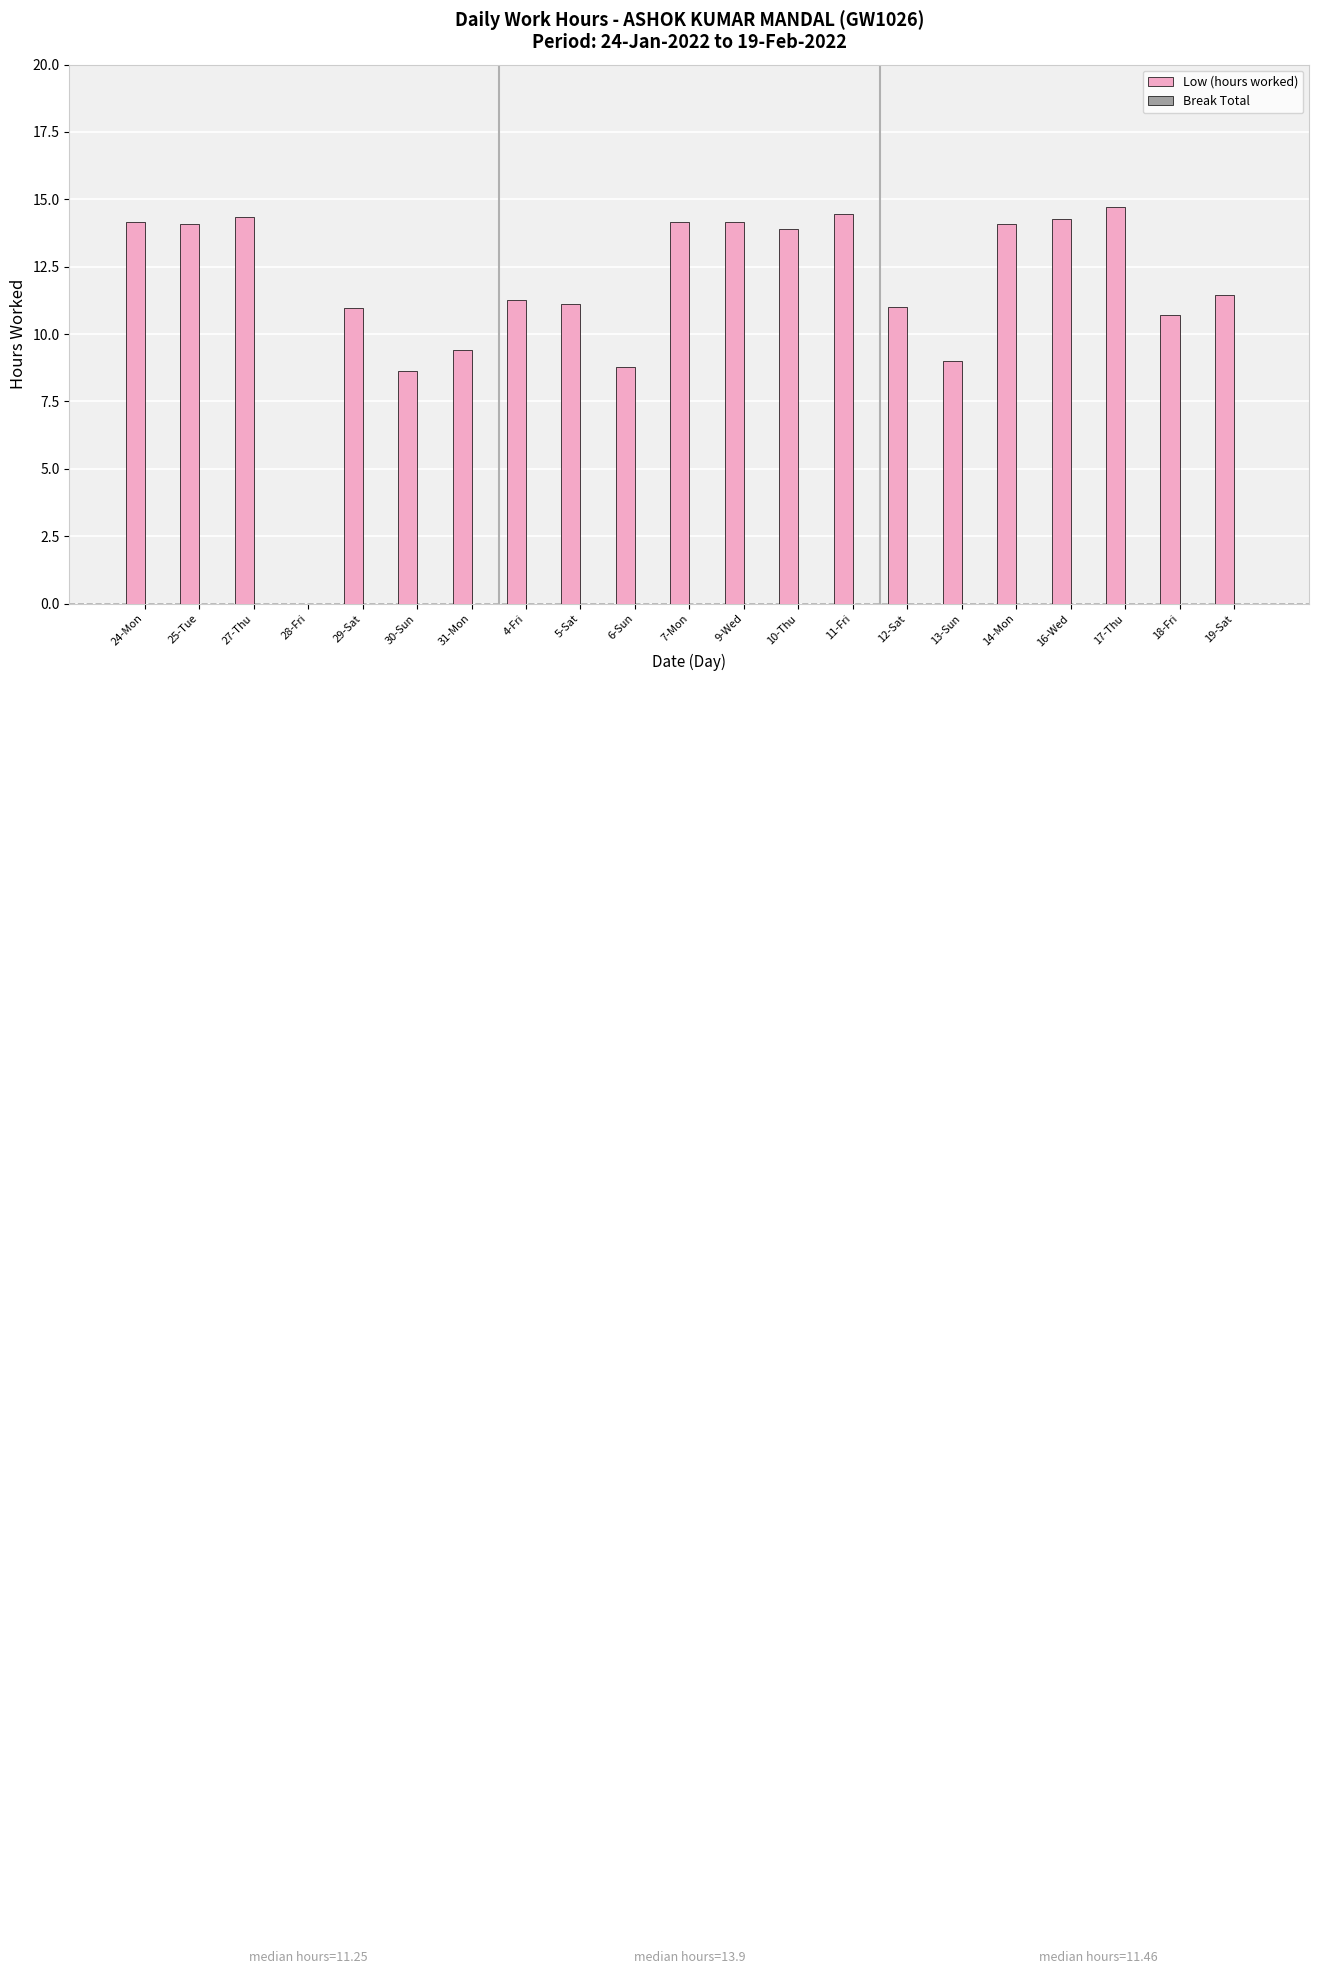

What is the sum of the values at 14-Mon and 28-Fri?

14.1